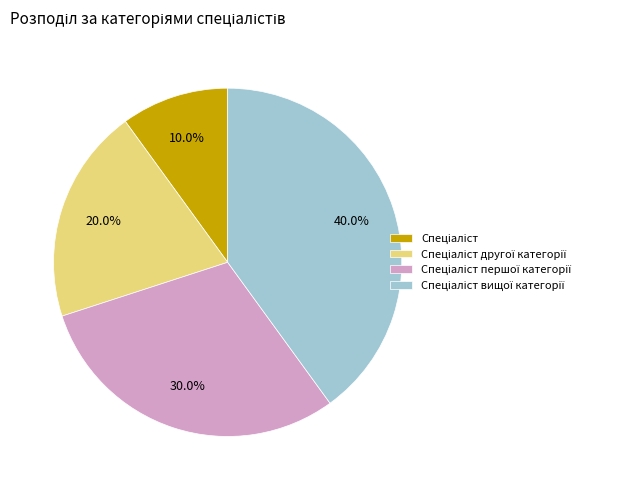

To the nearest percent, what is the average slice percentage?

25%